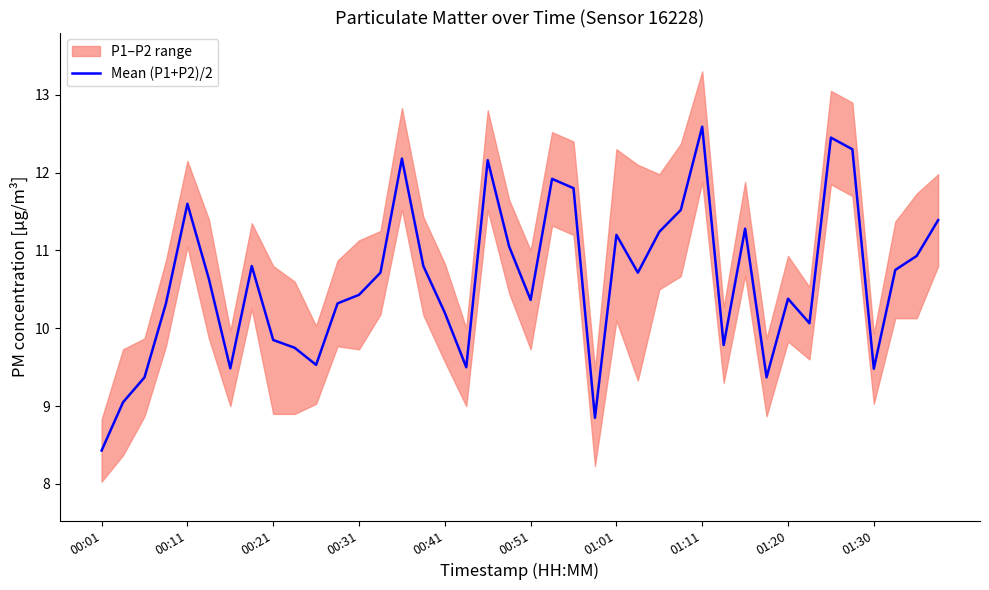

What is the value of the 20th point from the left?

11.1